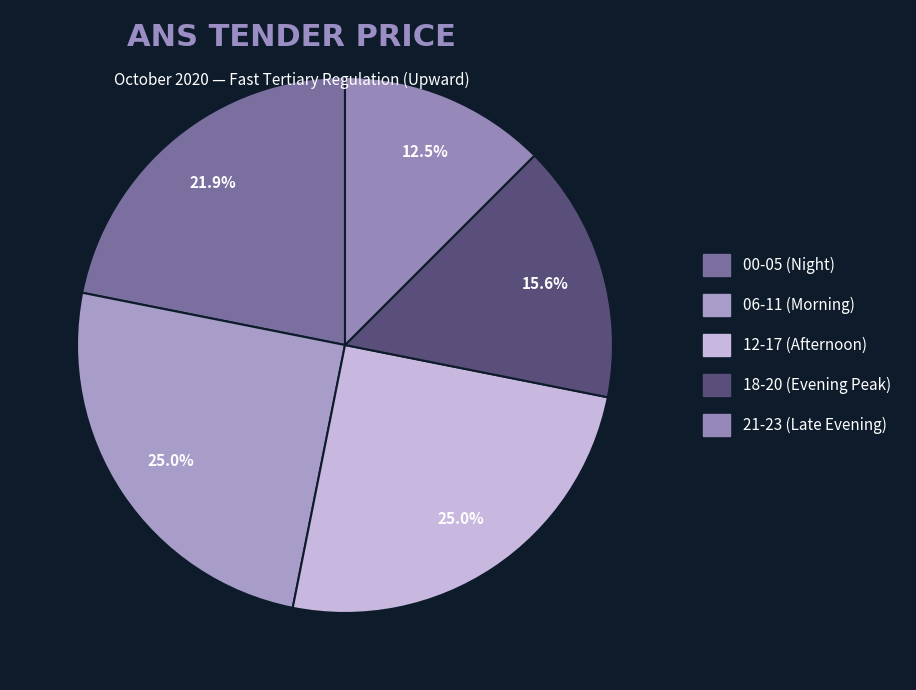

How many slices are in this pie chart?

5